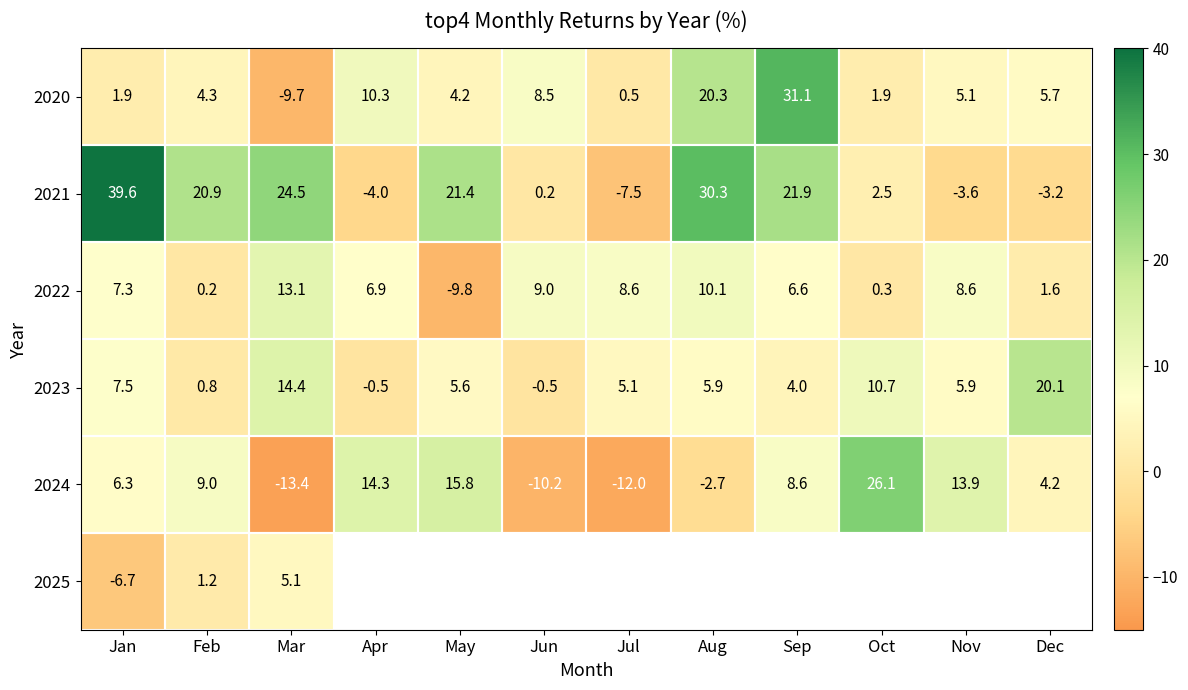

What is the sum of the 2022 values at Jun and Feb?

9.2